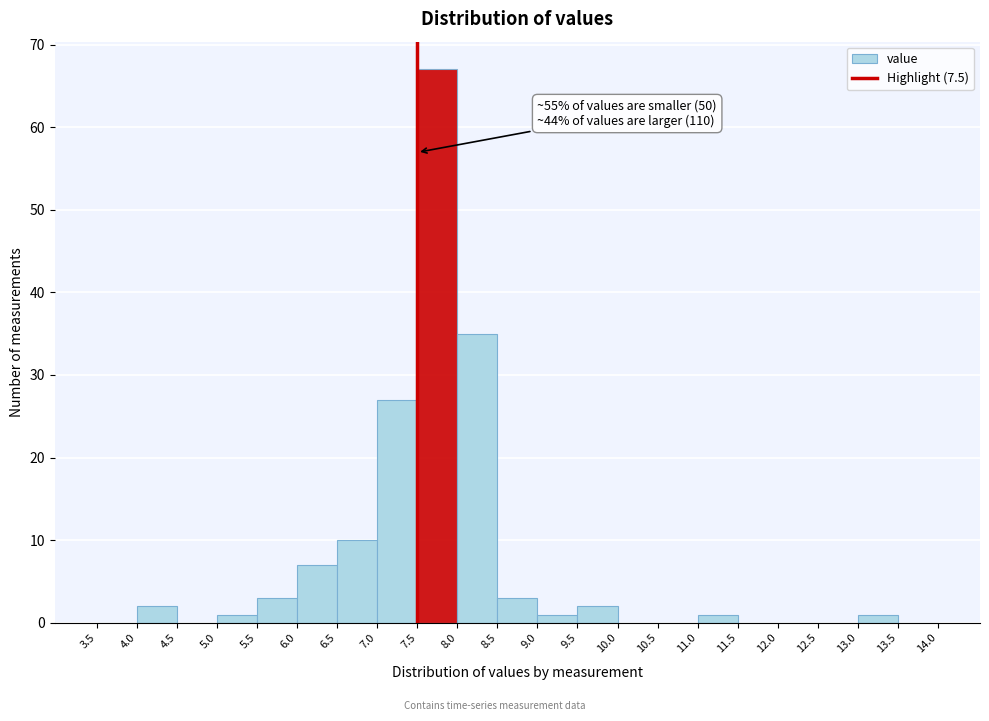

Which range on the x-axis has the tallest bar?

7.5 to 8.0